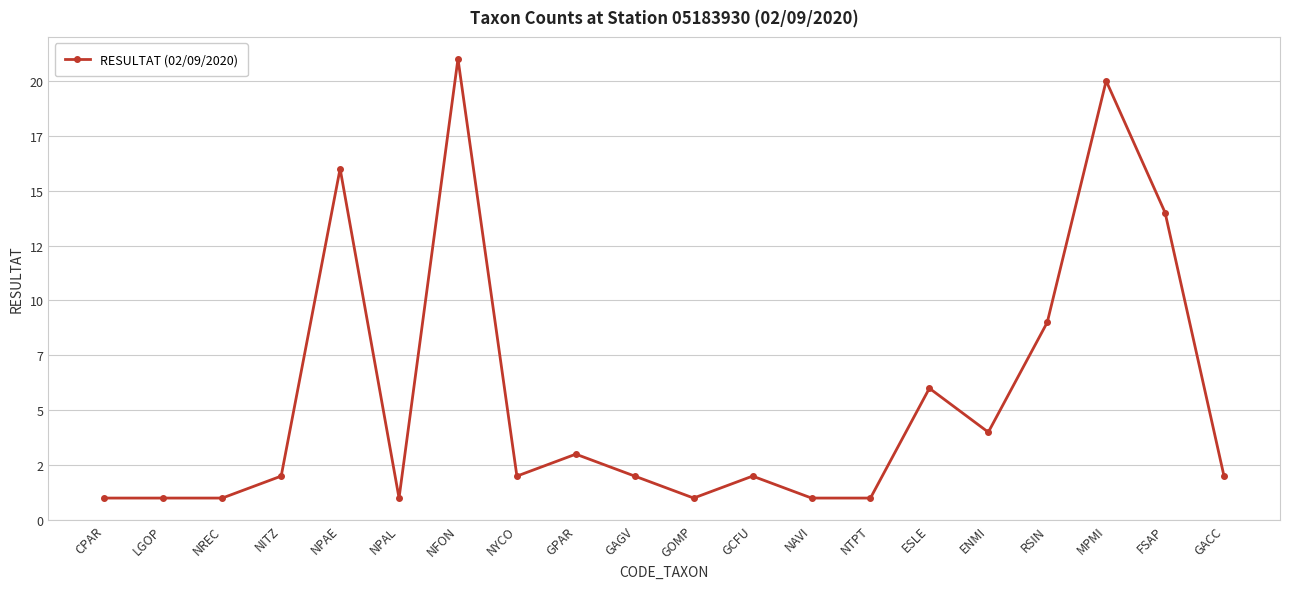

Is this an area chart (filled region under the line)?

No